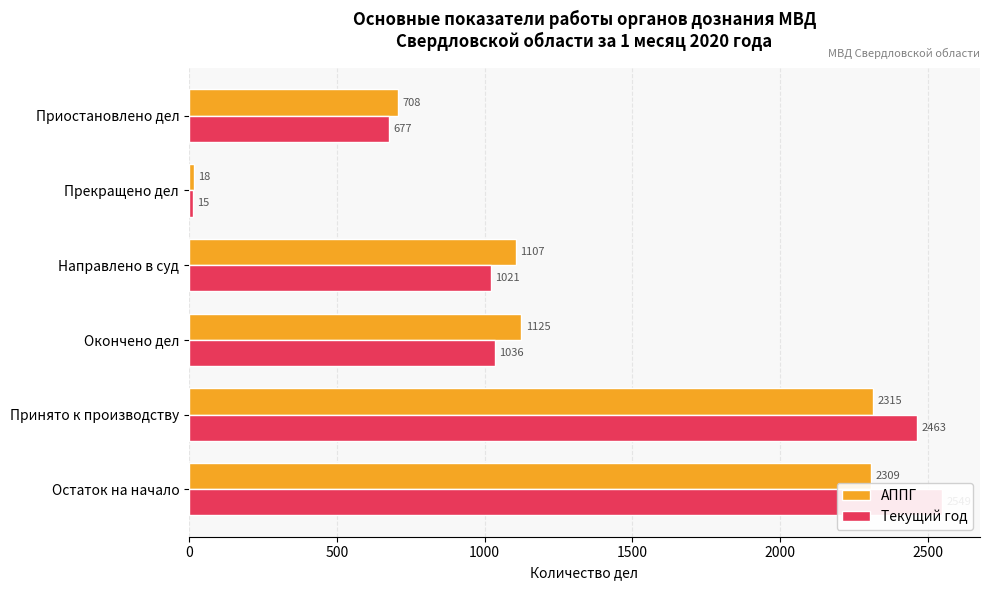

The АППГ series shows 2309 at Остаток на начало. True or false?

True